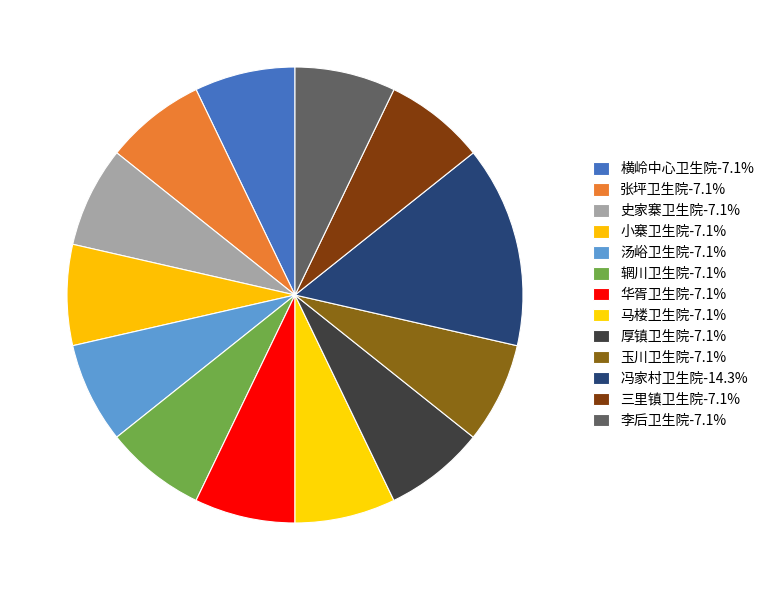

To the nearest percent, what percentage of the pie is 冯家村卫生院?

14%